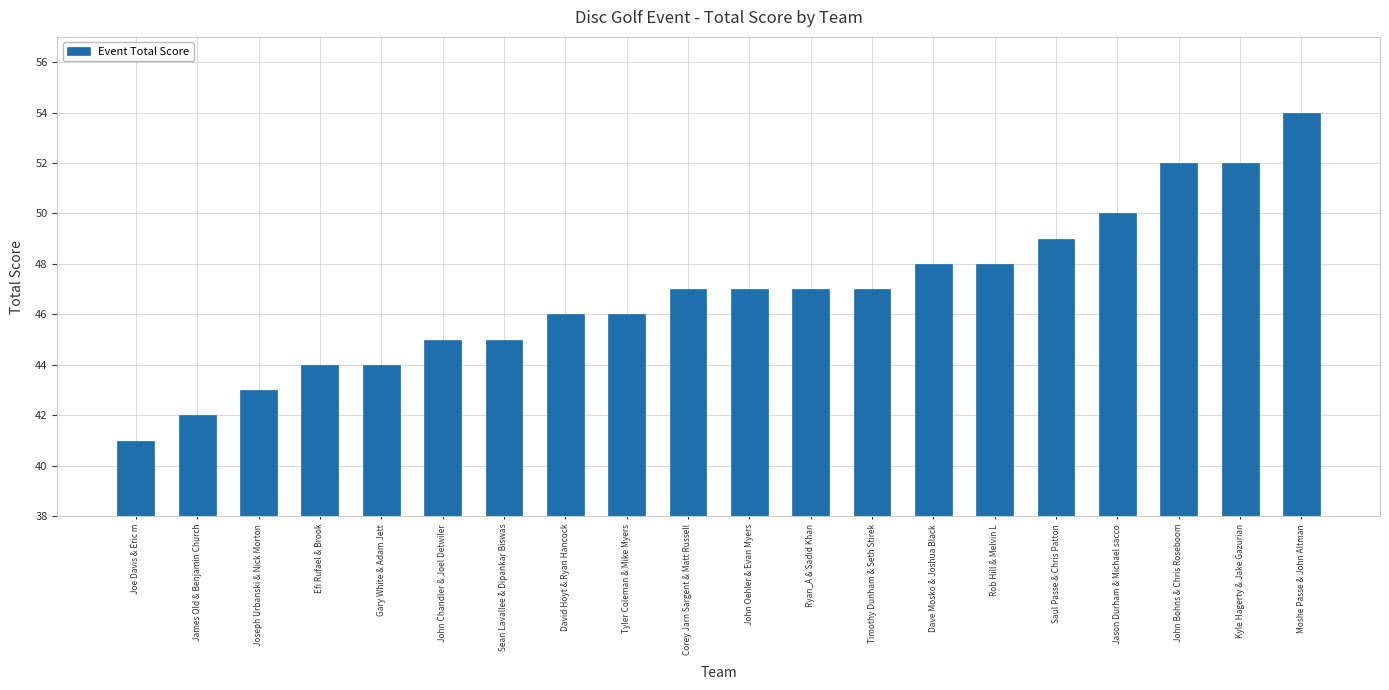

Reading left to right, transcribe all the data shown in this chart.

Joe Davis & Eric m=41	James Old & Benjamin Church=42	Joseph Urbanski & Nick Morton=43	Efi Rufael & Brook=44	Gary White & Adam Jett=44	John Chandler & Joel Detwiler=45	Sean Lavallee & Dipankar Biswas=45	David Hoyt & Ryan Hancock=46	Tyler Coleman & Mike Myers=46	Corey Jarn Sargent & Matt Russell=47	John Oehler & Evan Myers=47	Ryan_A & Sadid Khan=47	Timothy Dunham & Seth Stirek=47	Dave Mosko & Joshua Black=48	Rob Hill & Melvin L=48	Saul Passe & Chris Patton=49	Jason Durham & Michael sacco=50	John Bohns & Chris Roseboom=52	Kyle Hagerty & Jake Gazurian=52	Moshe Passe & John Altman=54